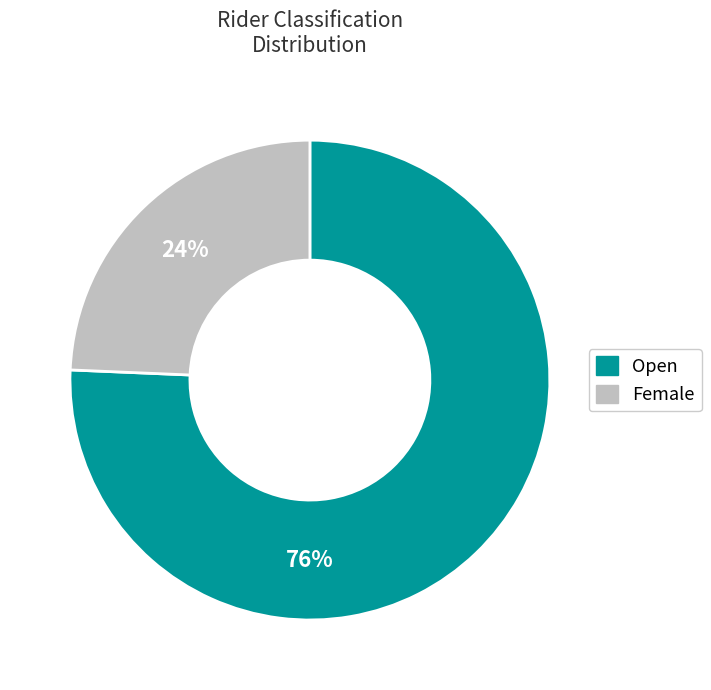

Is it true that Open is 82% of the pie?

False